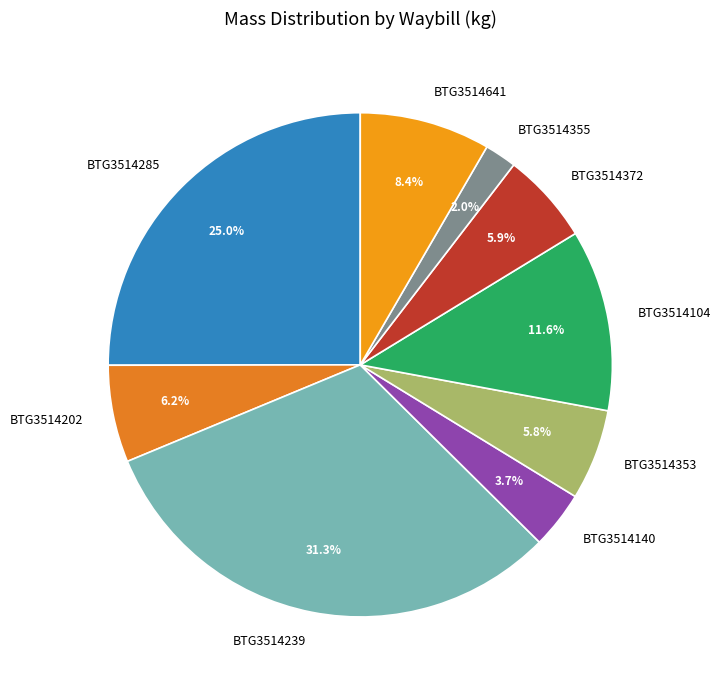

Approximately how many times larger is the value at BTG3514202 compared to BTG3514353?

1.1